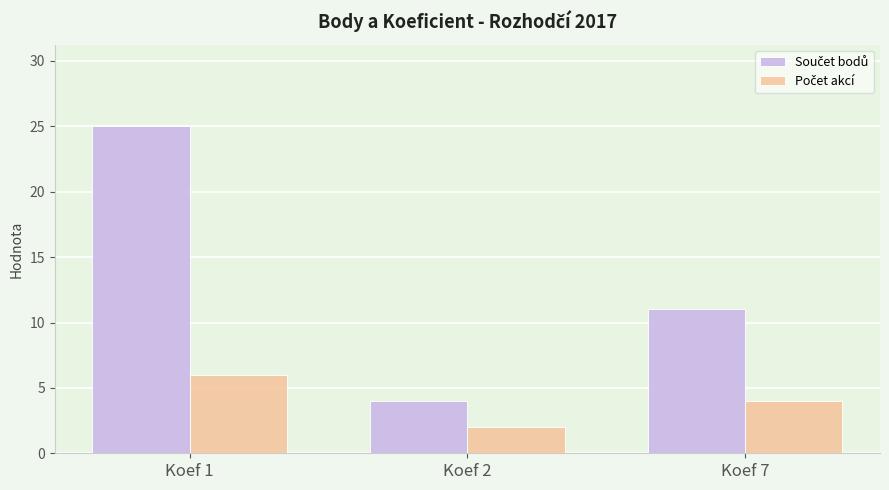

Are the bars horizontal?

No